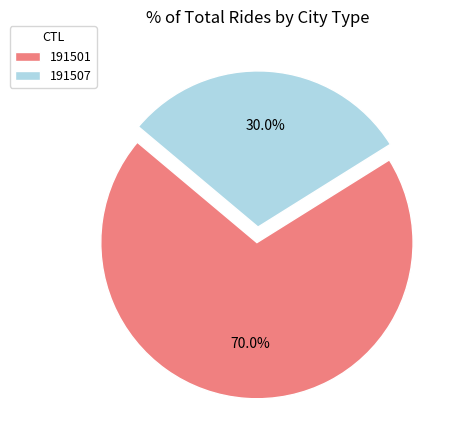

Which slice is the largest?

191501